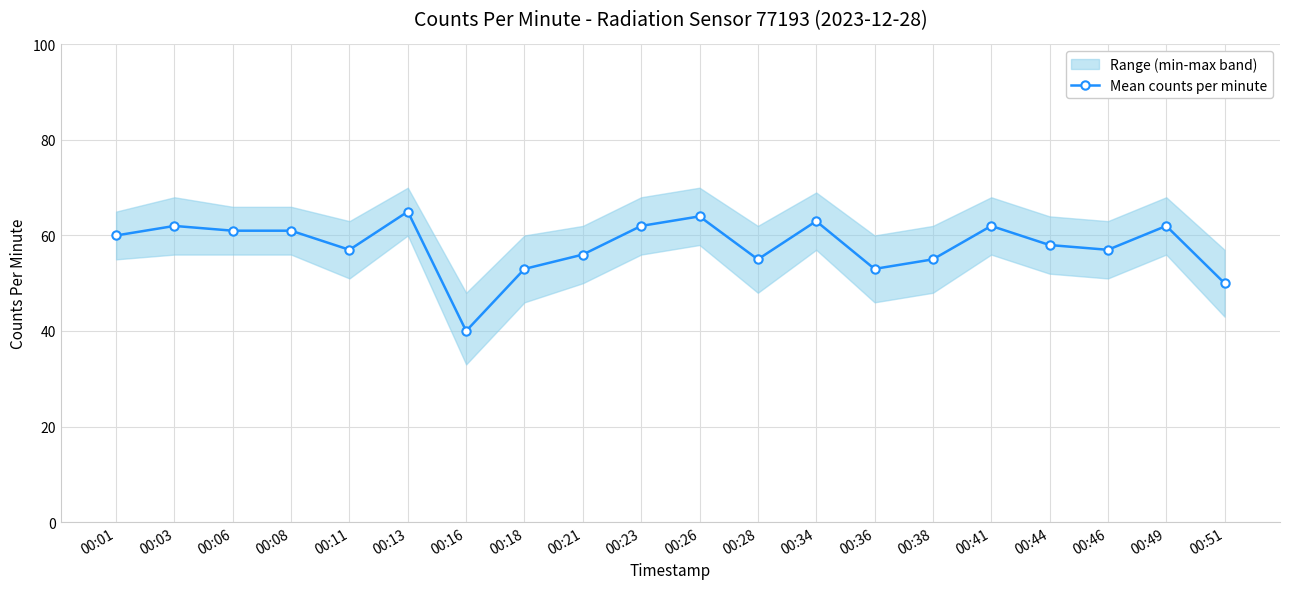

The chart shows a value of 26 at 00:28. True or false?

False